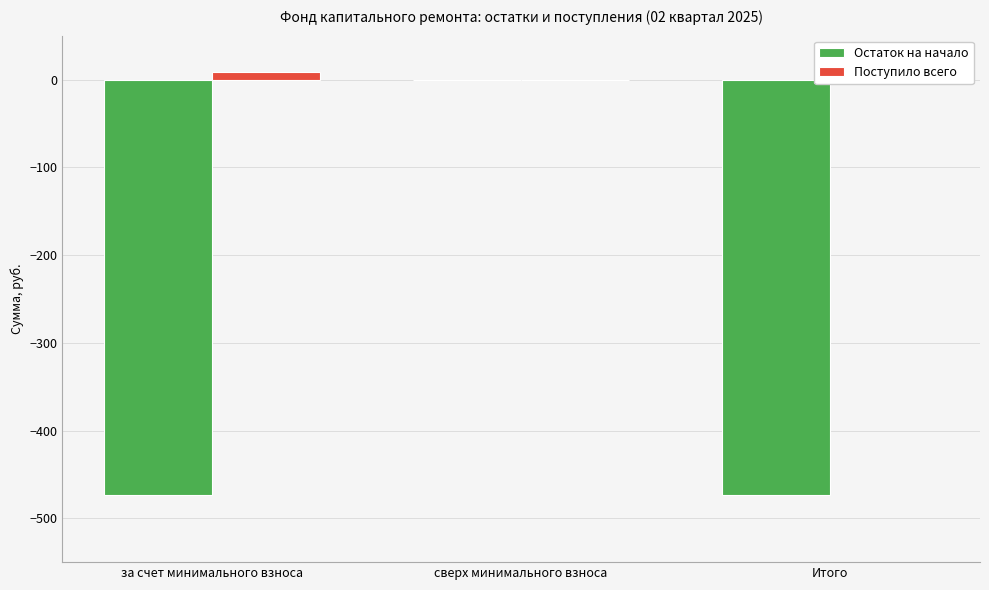

At which label does Остаток на начало reach its peak?

сверх минимального взноса